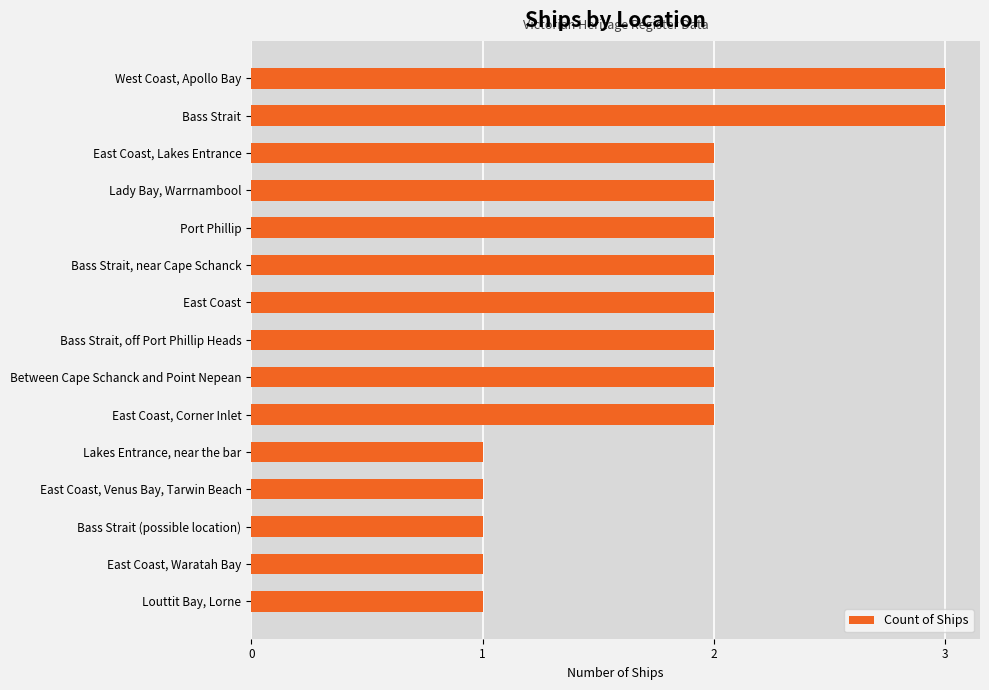

Which has a higher value, East Coast or Louttit Bay, Lorne?

East Coast